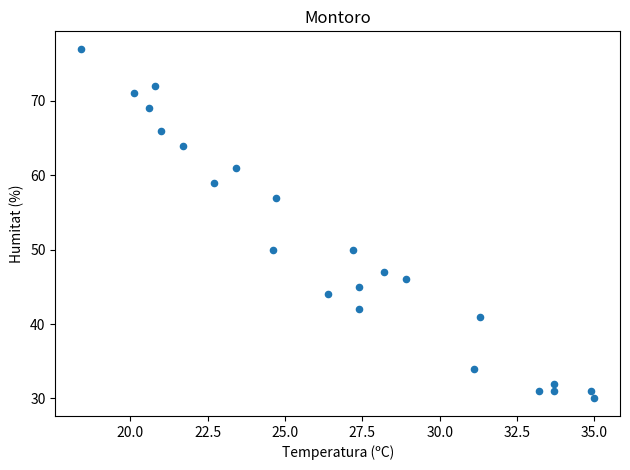

What is the range of Y values (max minus min)?

47